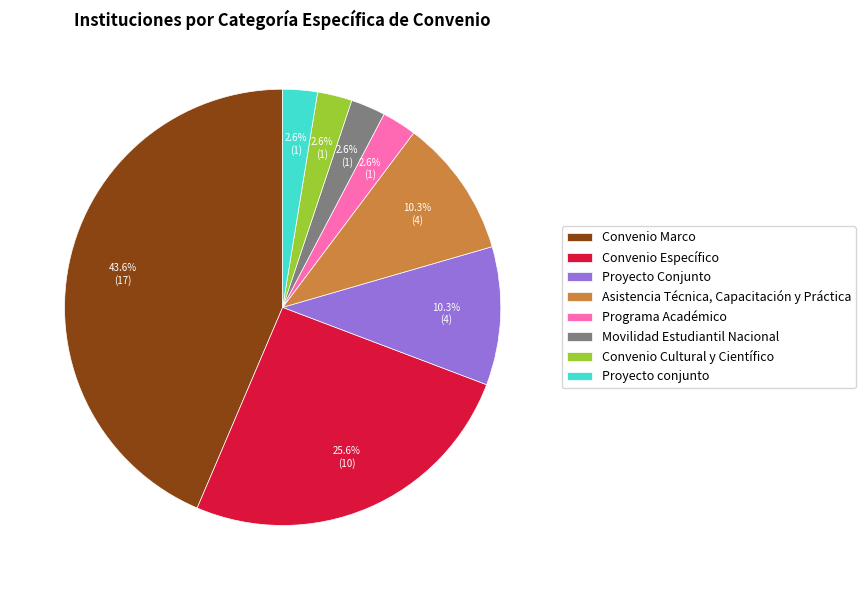

Which category has the biggest portion of the pie?

Convenio Marco